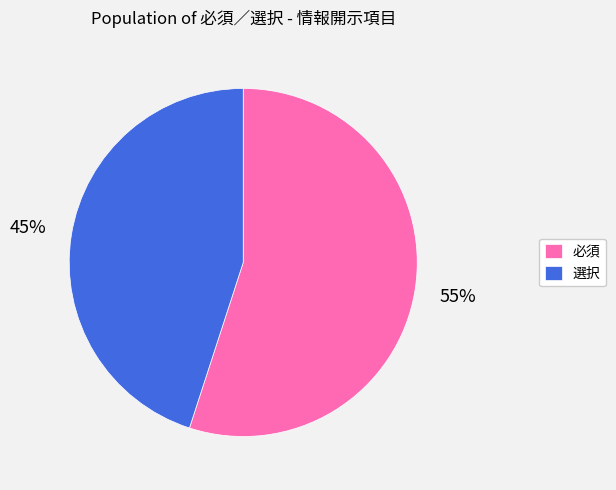

Is it true that 必須 is 55% of the pie?

True